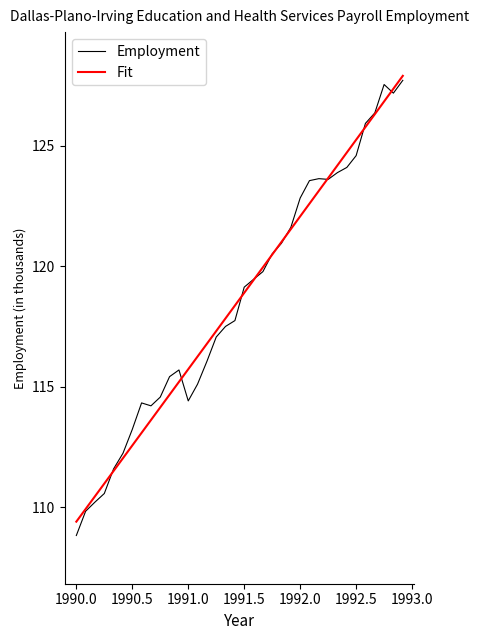

Which series has the widest spread of values?

Employment